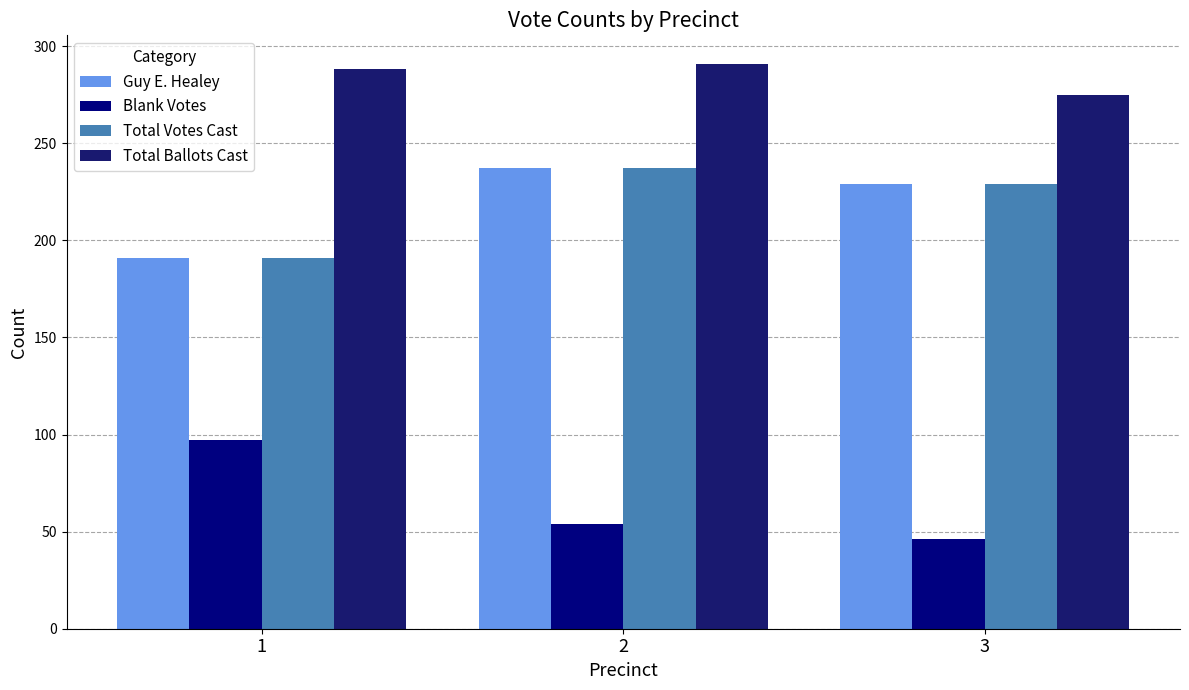

Between 2 and 3, which series saw the biggest shift?

Total Ballots Cast